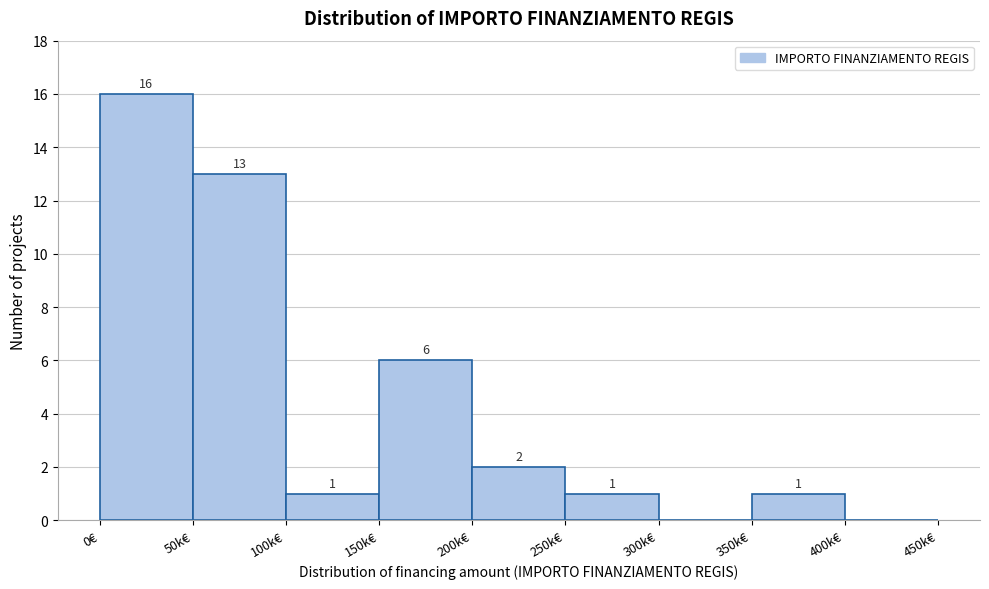

Reading left to right, list all the values displayed in this chart.

0€=16	50k€=13	100k€=1	150k€=6	200k€=2	250k€=1	300k€=0	350k€=1	400k€=0